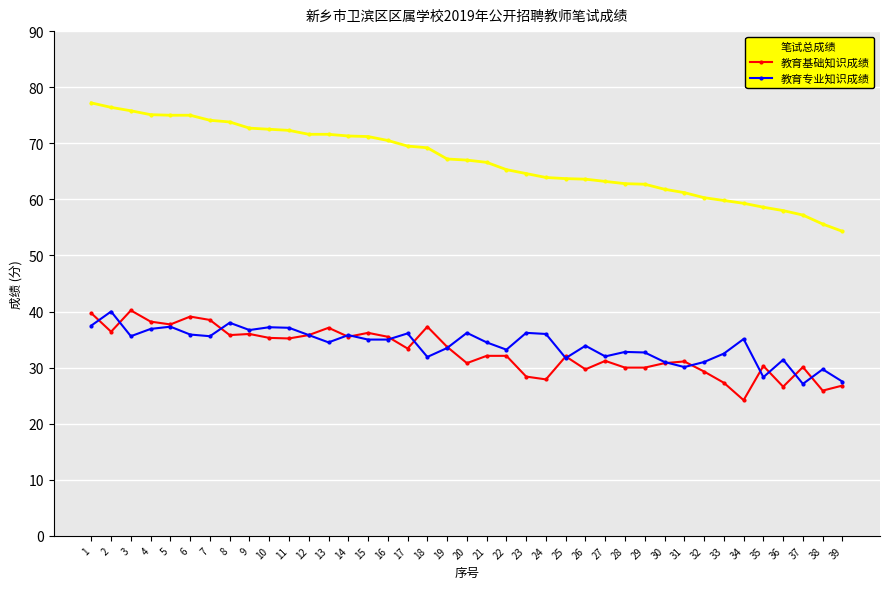

At which label does 教育专业知识成绩 reach its peak?

2